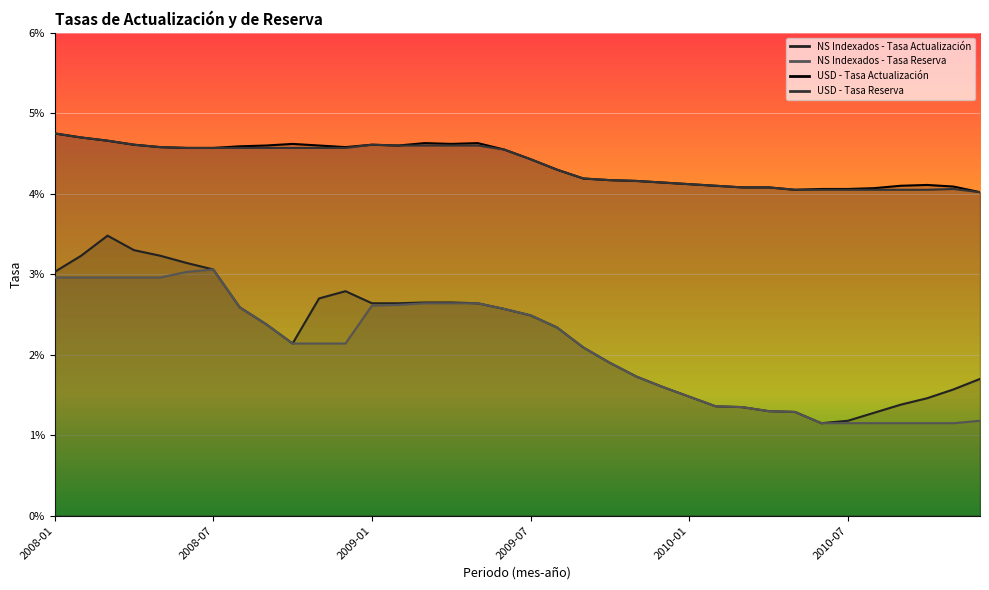

What are all the series names shown in the legend?

NS Indexados - Tasa Actualización, NS Indexados - Tasa Reserva, USD - Tasa Actualización, USD - Tasa Reserva